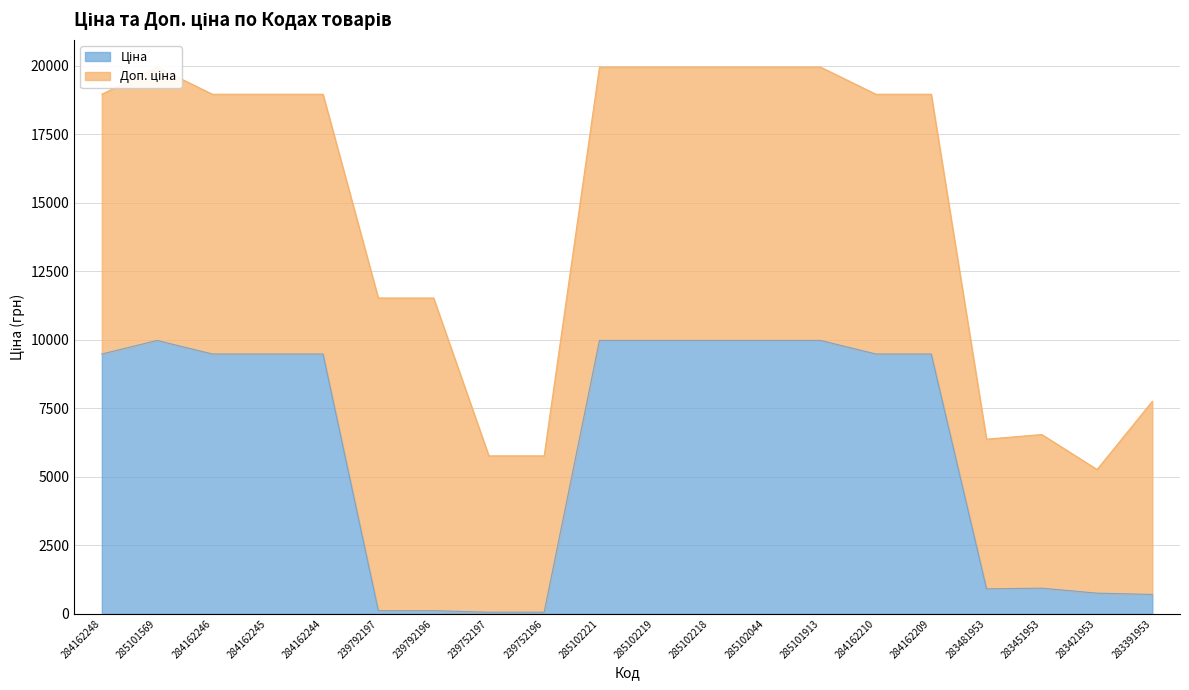

Which label corresponds to the smallest value in the chart?

239752197